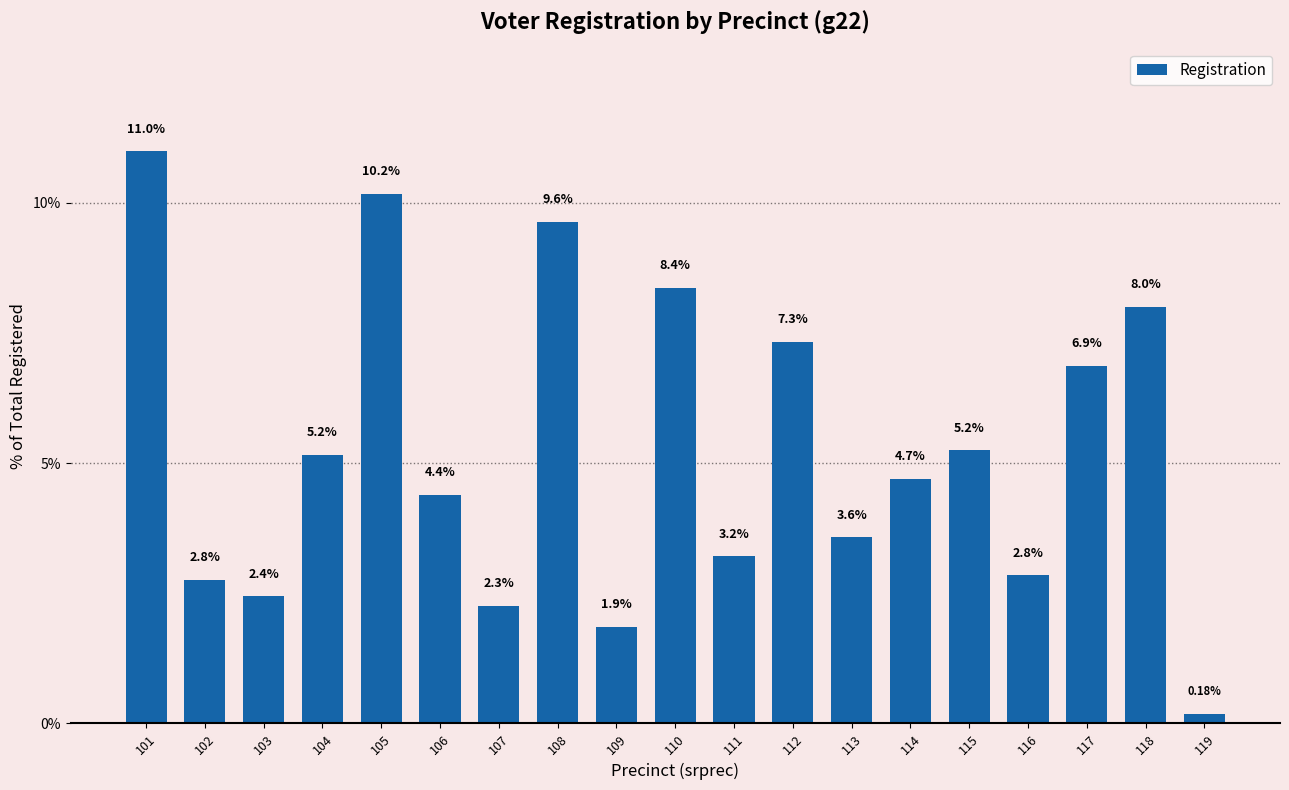

Where does the data first go above 4?

101